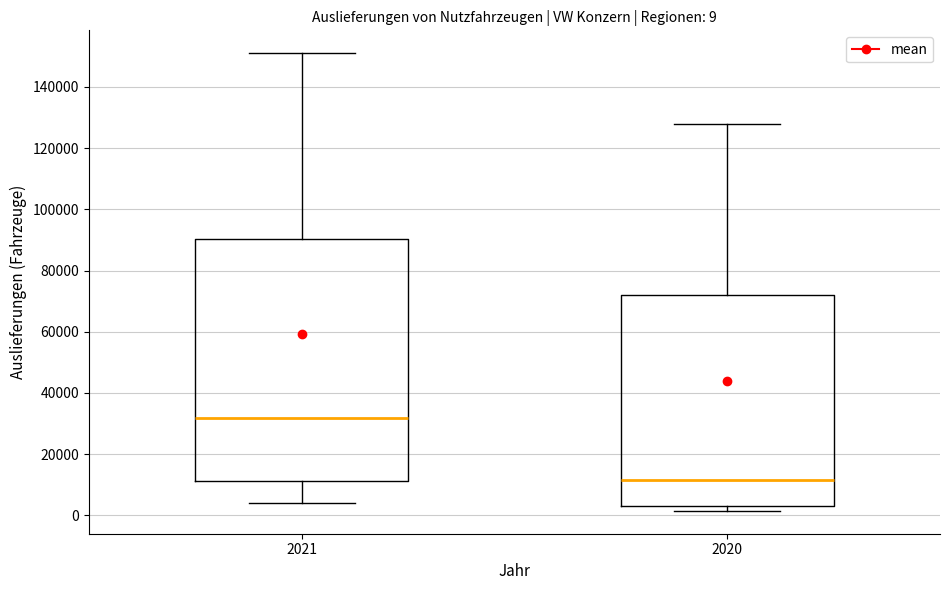

Which box is the tallest, from its lower edge to its upper edge?

2021